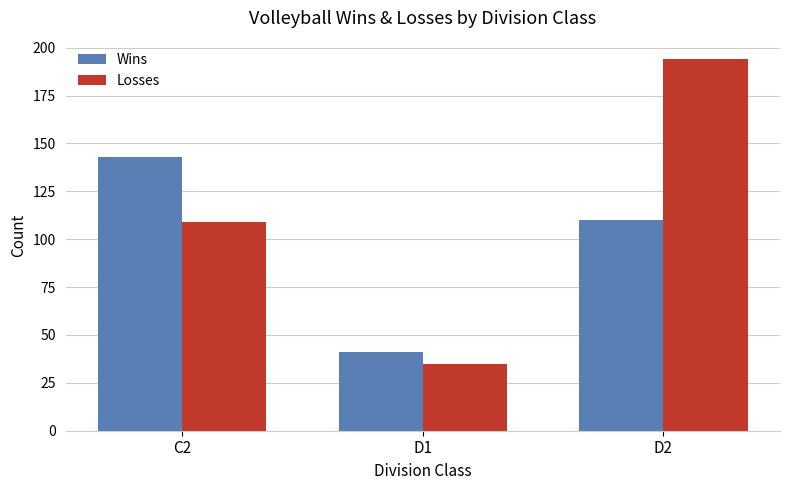

List the series in order of their overall mean, highest first.

Losses, Wins